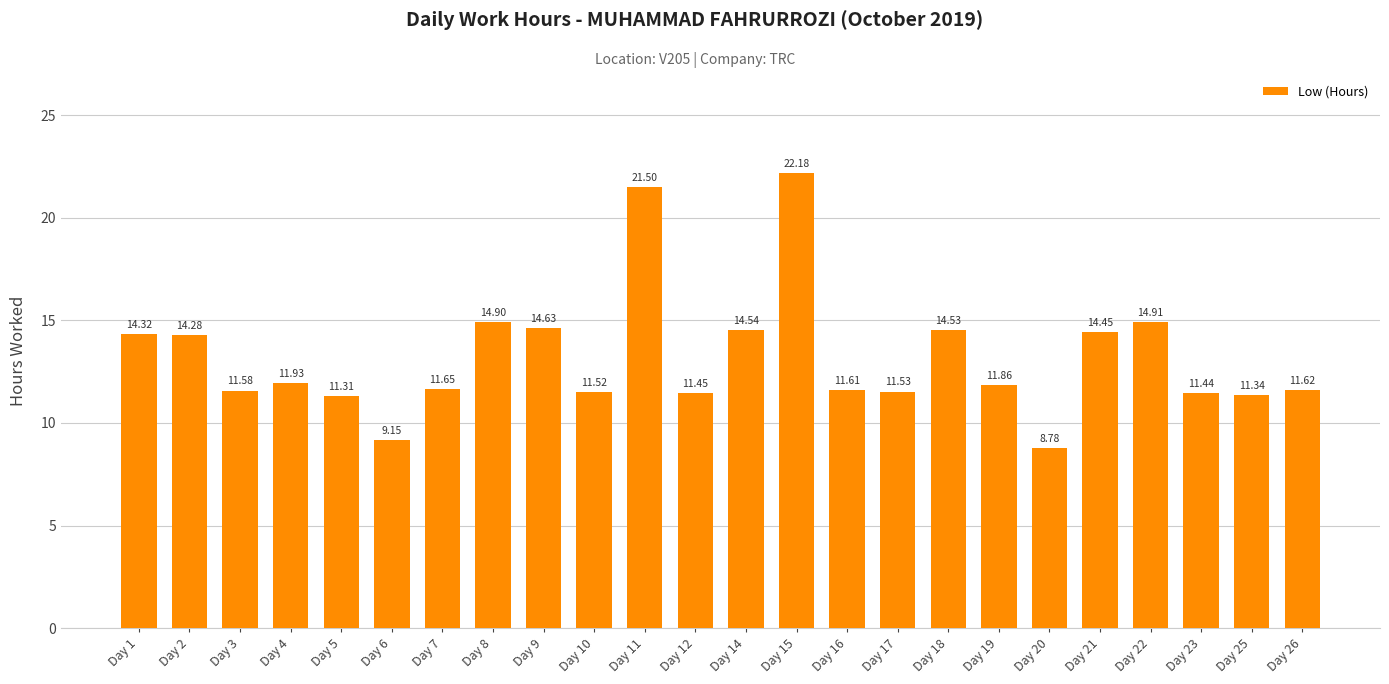

At which label does the data first exceed 11?

Day 1